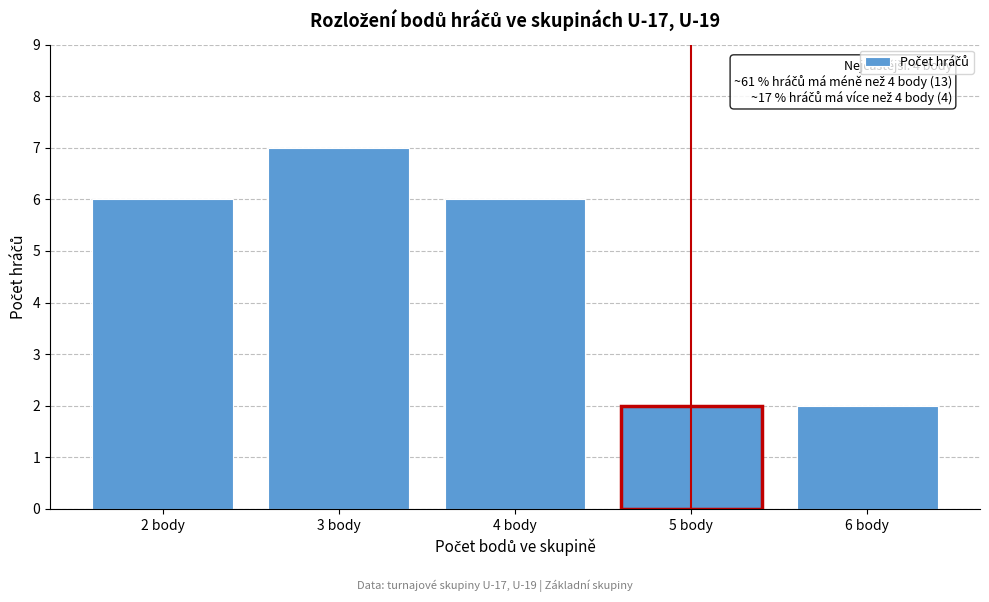

Reading left to right, extract all data points from this chart.

6	7	6	2	2